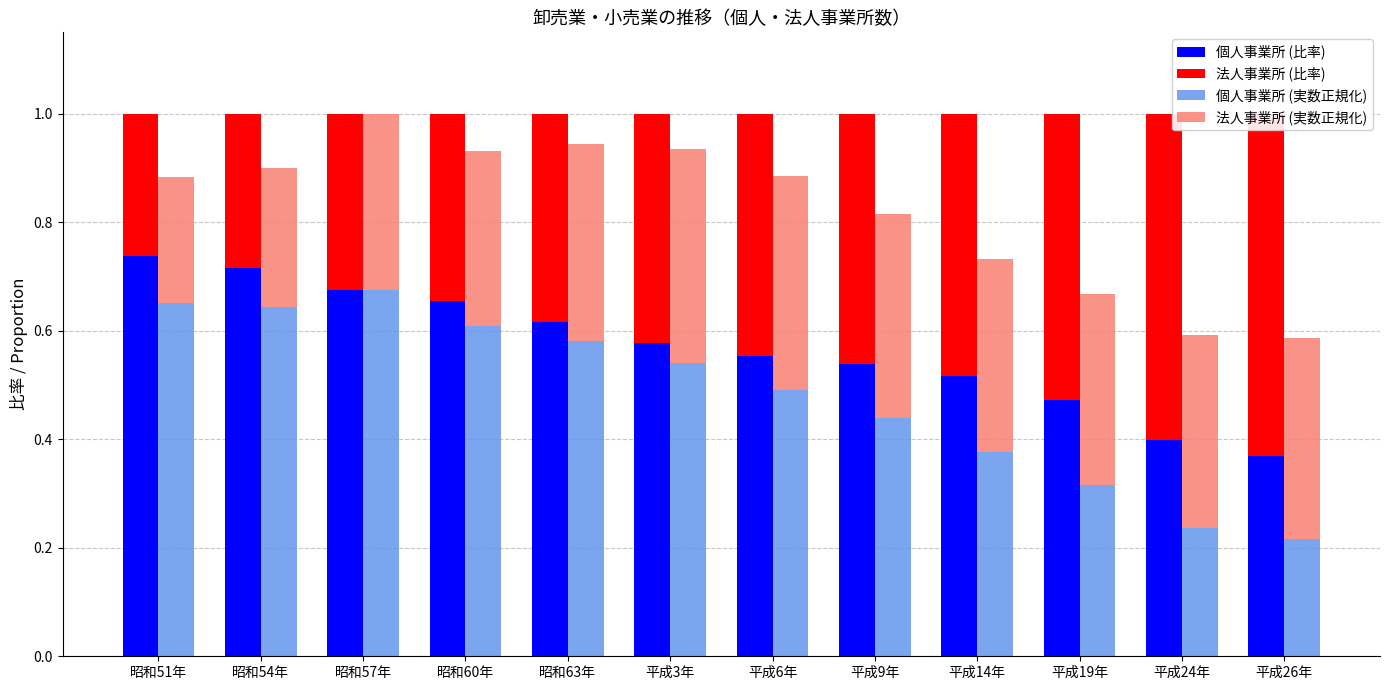

The 法人事業所 (実数正規化) series shows 0.4 at 平成3年. True or false?

True